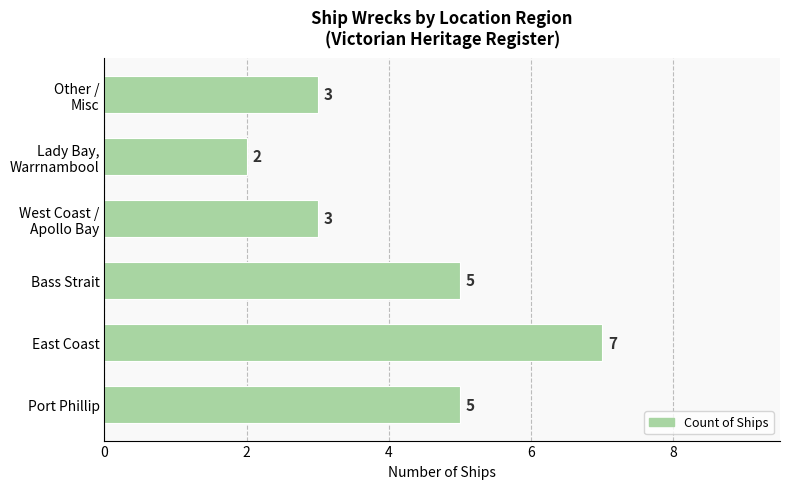

Reading bottom to top, list all the values displayed in this chart.

5	7	5	3	2	3